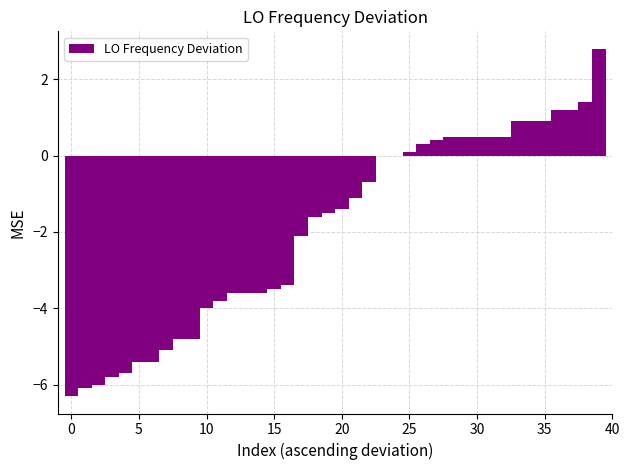

What is the sum of all values?

-76.7